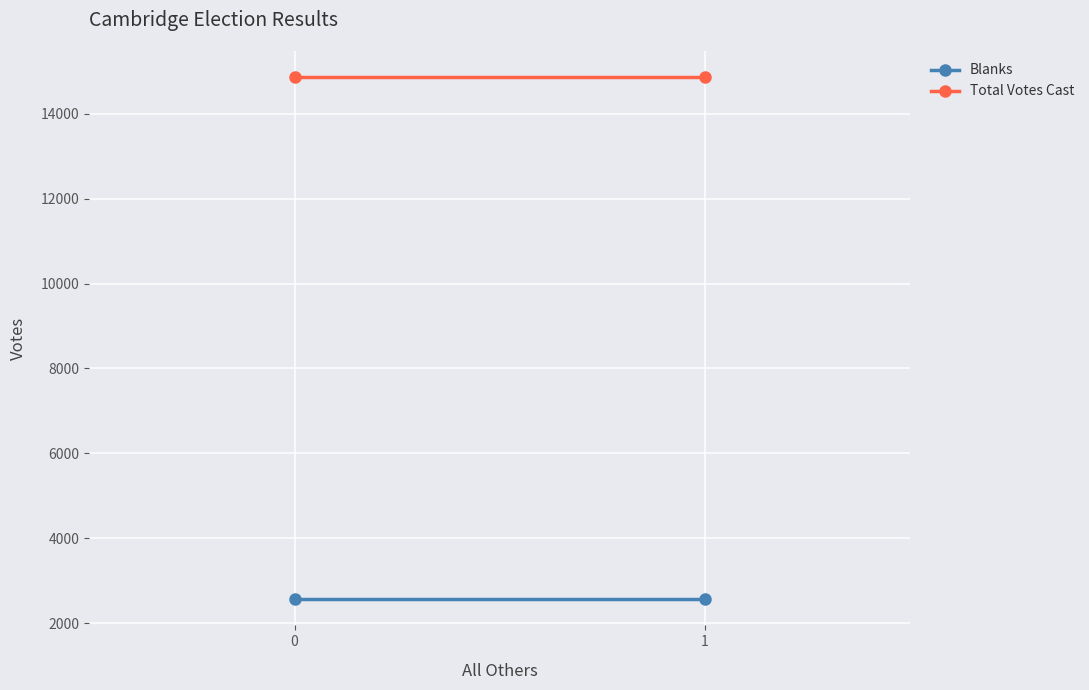

Rank the categories by Blanks value from lowest to highest.

0, 1